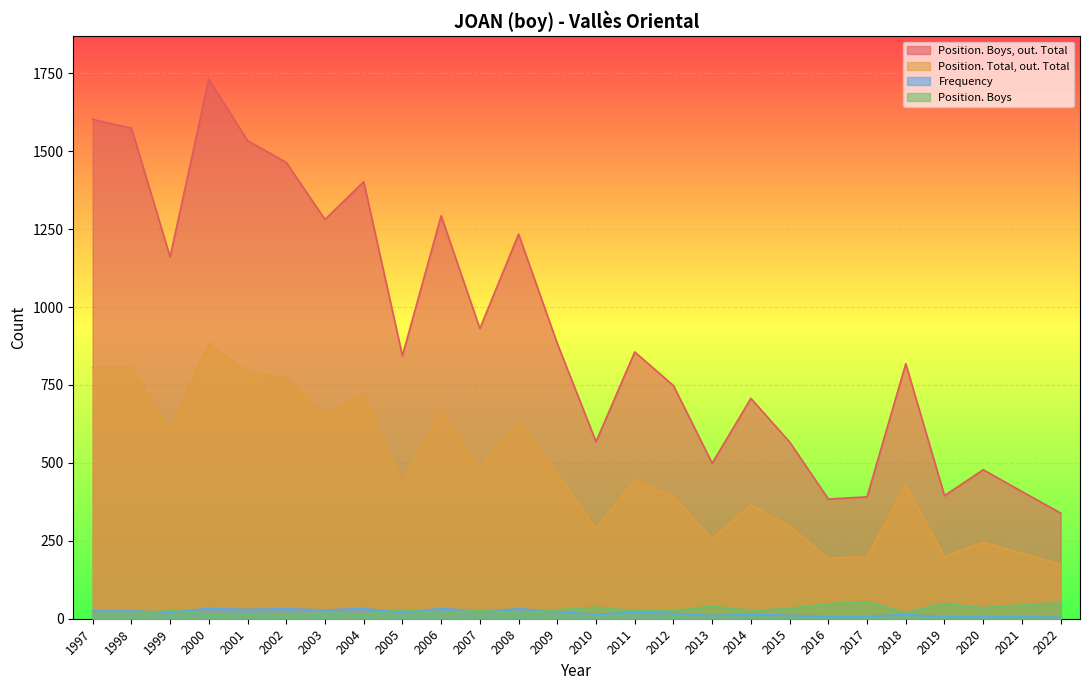

How many lines are shown in the chart?

4